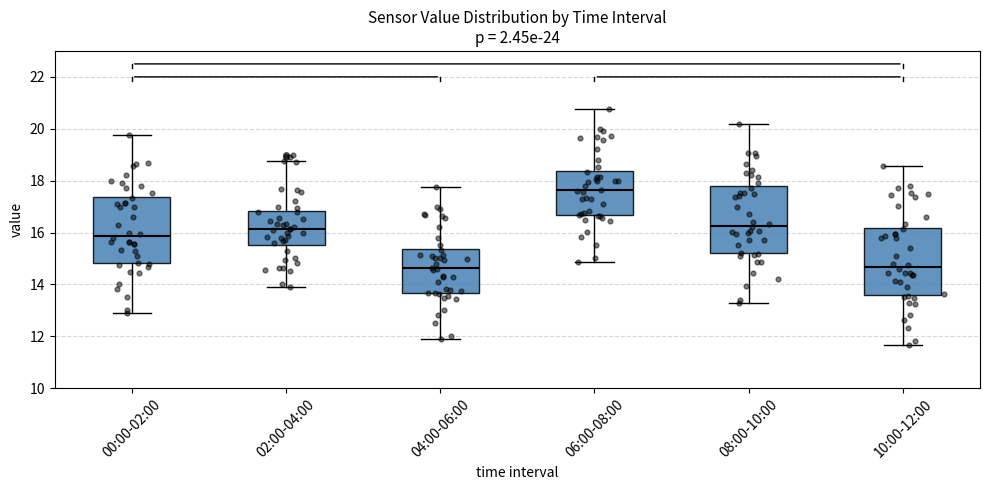

Where is the upper edge of the box for 10:00-12:00 on the y-axis? The values are not printed on the chart, so give them approximately, as read against the axis.

16.2